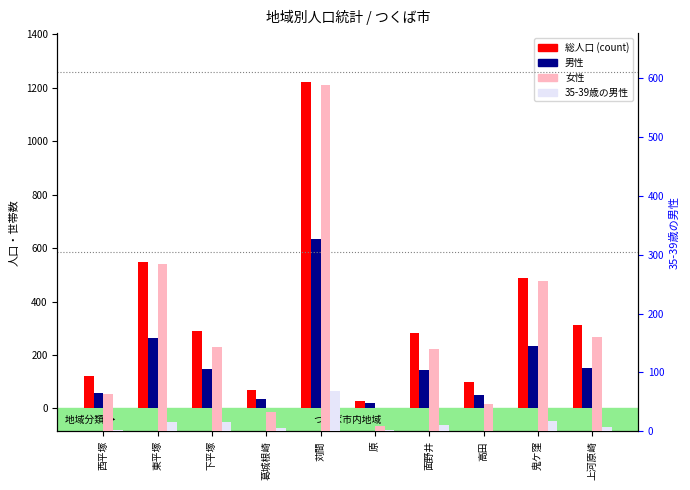

What position from the left is 苅間?

5